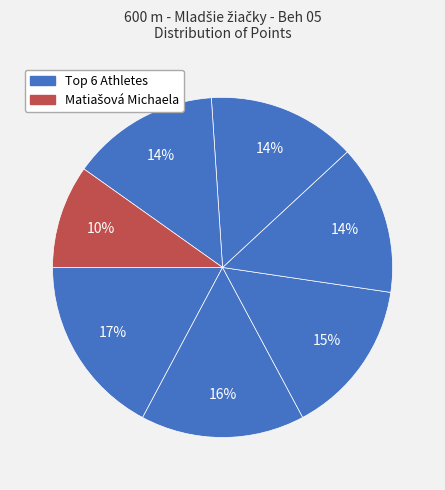

How many segments does this pie chart have?

7